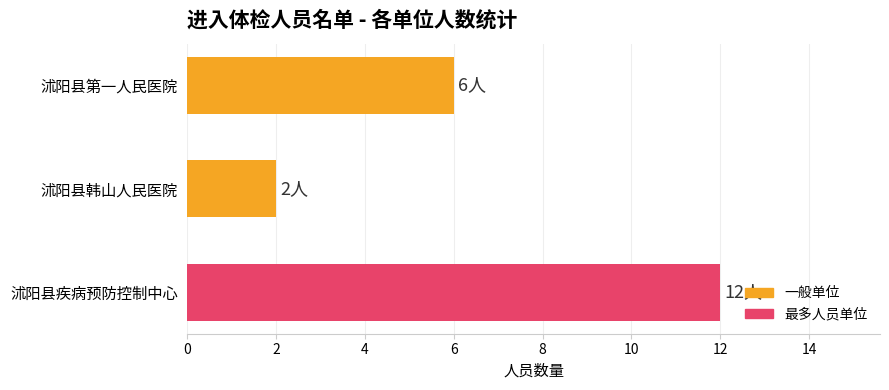

The chart shows a value of 5 at 沭阳县疾病预防控制中心. True or false?

False